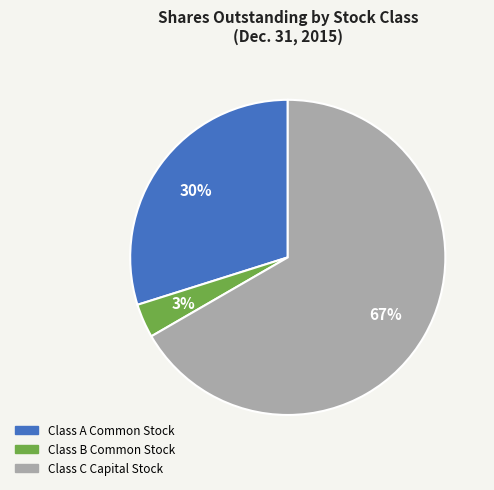

To the nearest percent, what is the average slice percentage?

33%